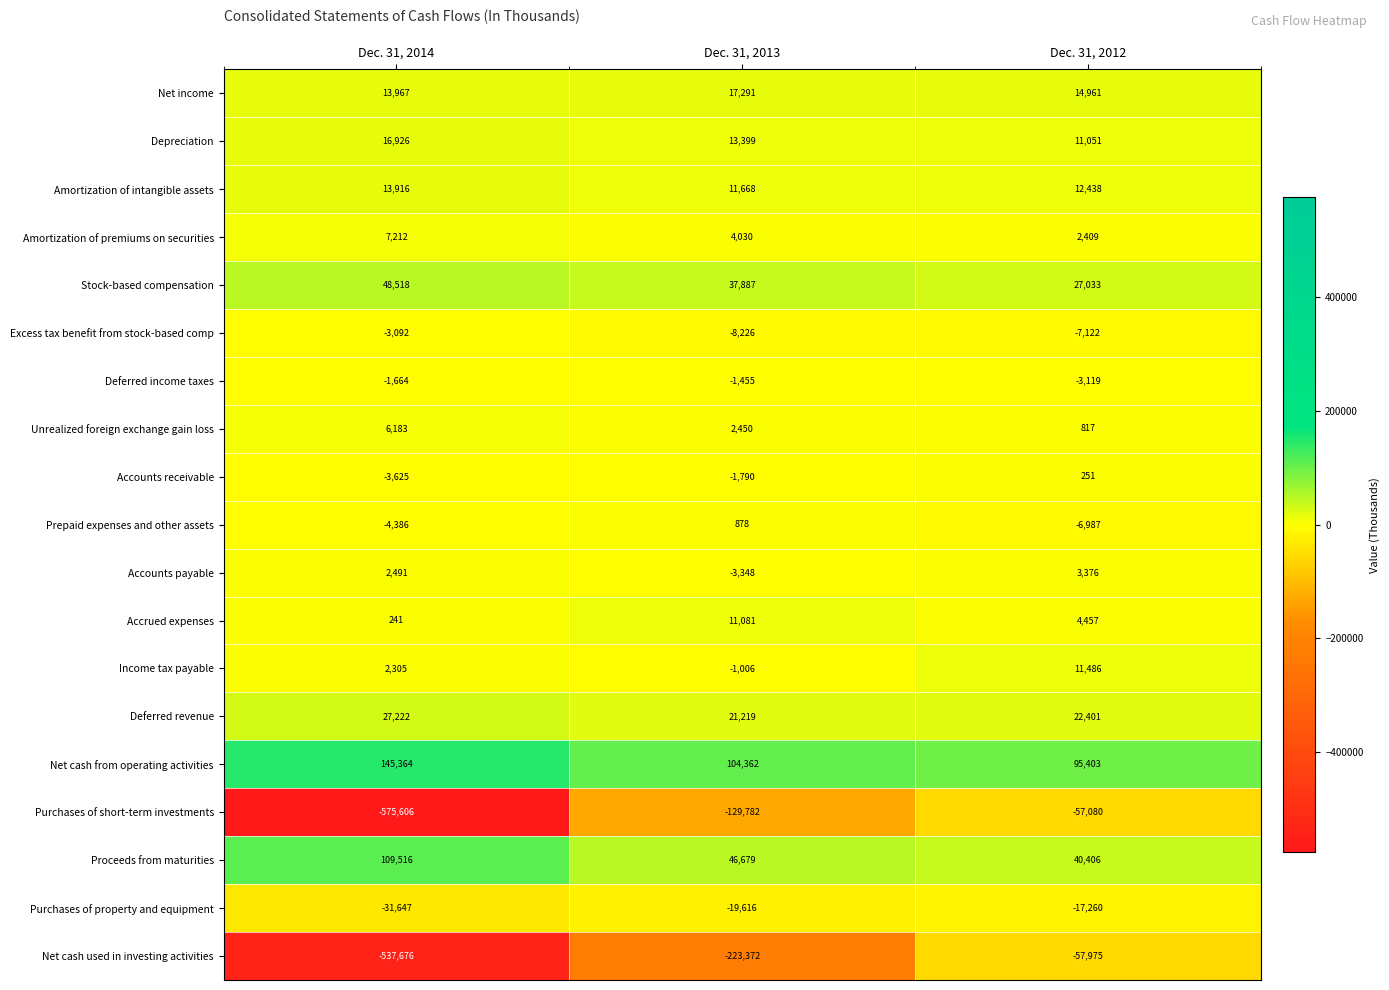

How many data points does each series have?

3